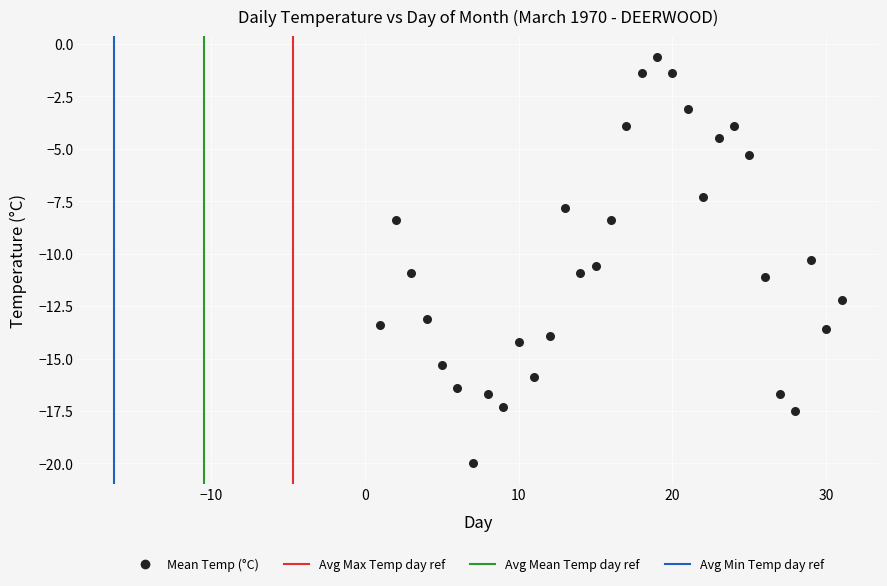

What is the range of Y values (max minus min)?

19.4